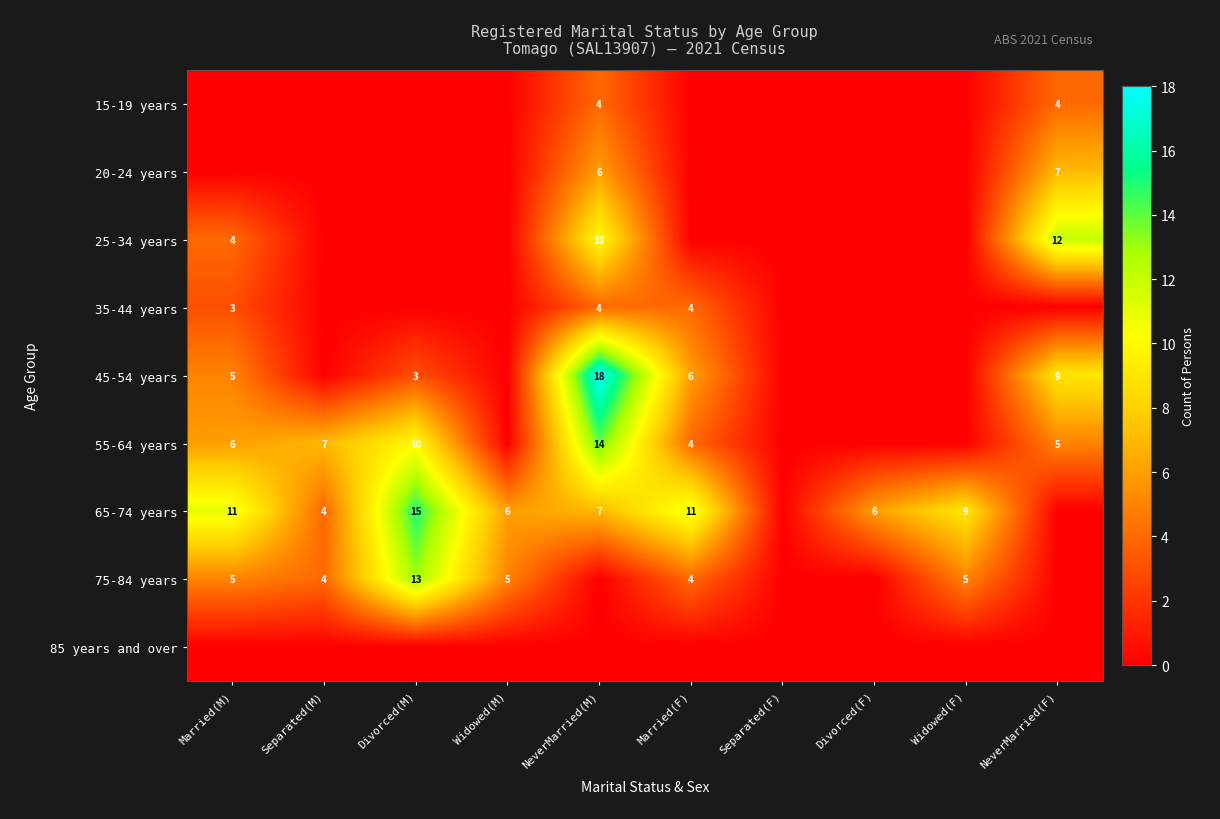

At which category is the sum across all series the highest?

NeverMarried(M)